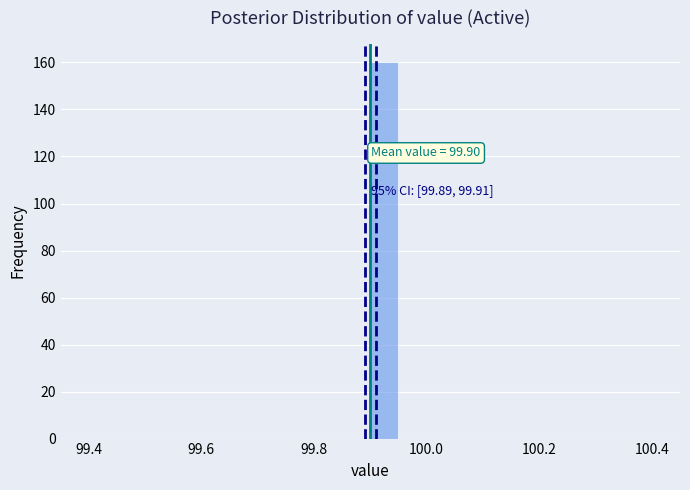

Read against the x-axis, roughly where is the centre of the tallest bar?

99.92